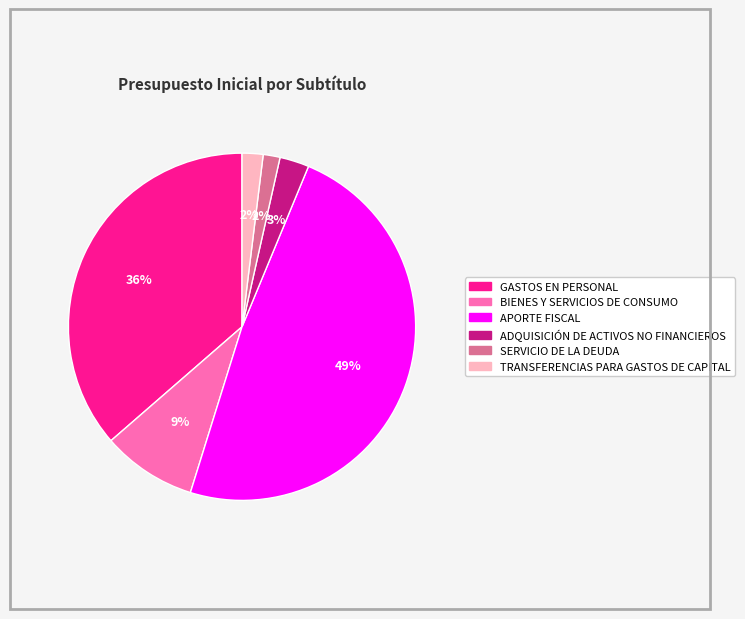

True or false: SERVICIO DE LA DEUDA accounts for 12% of the total.

False